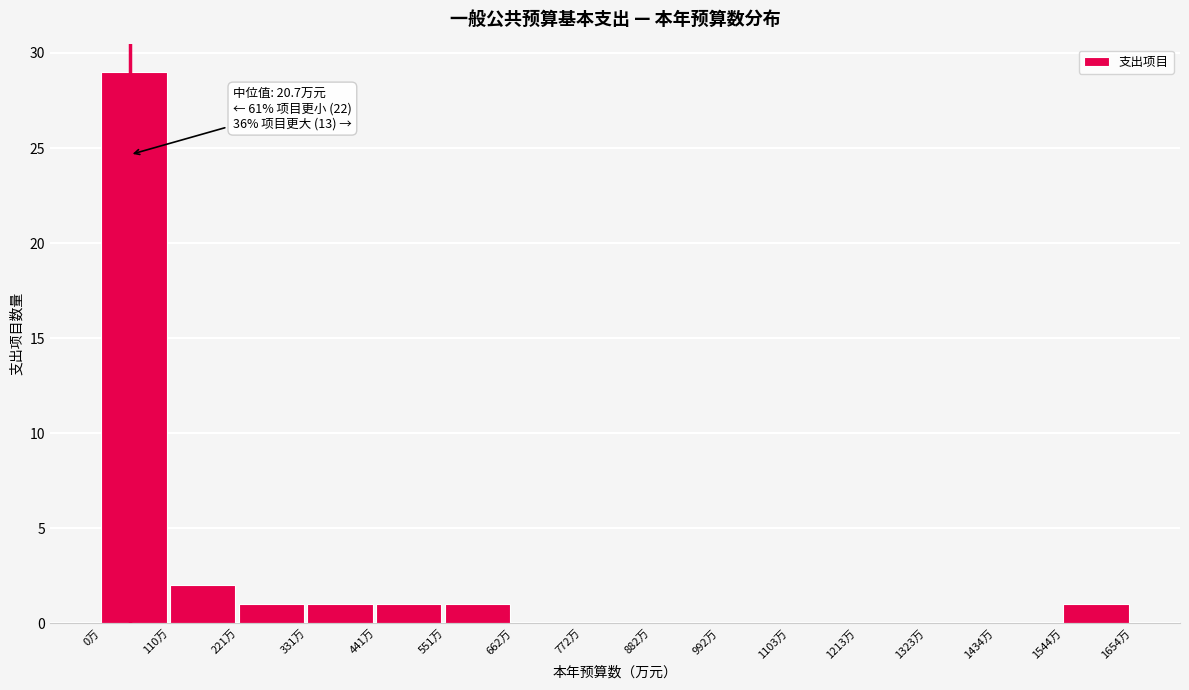

Which range on the x-axis has the tallest bar?

0 to 120